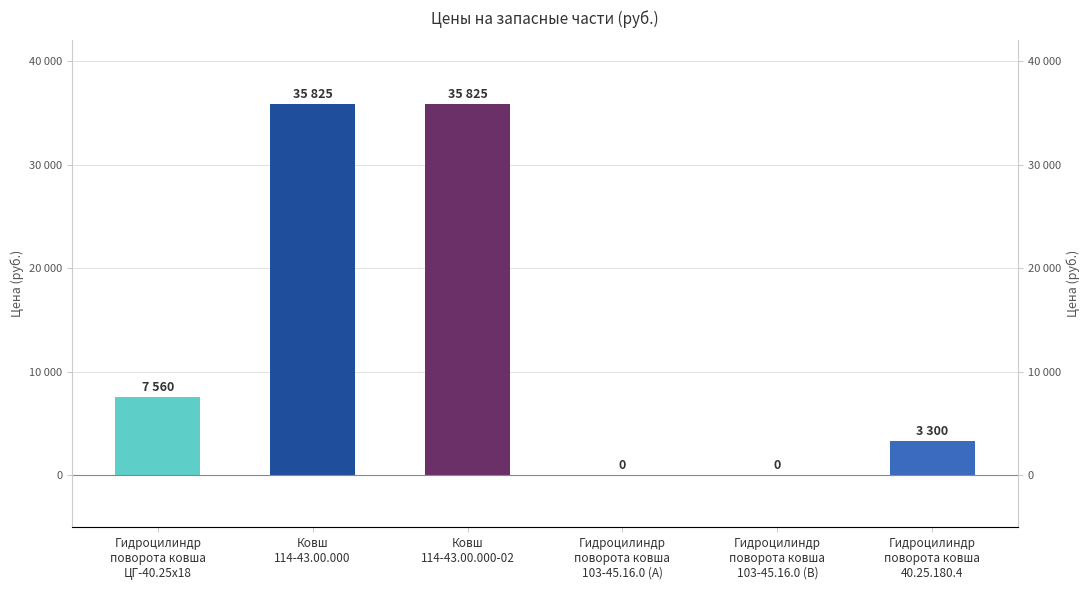

True or false: the data shows 3300 at Гидроцилиндр
поворота ковша
40.25.180.4.

True